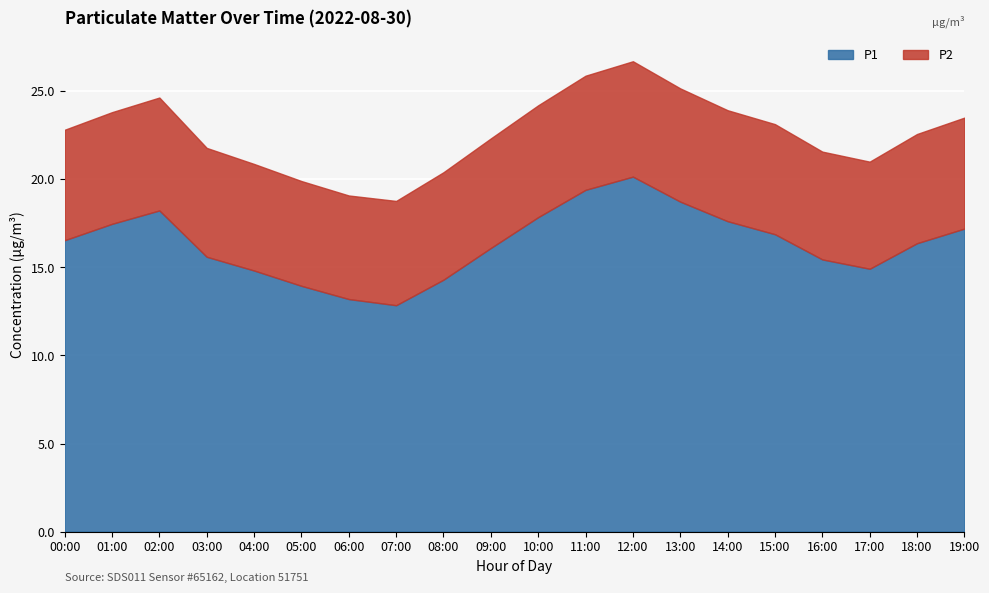

Does the chart display data point markers on the line(s)?

No